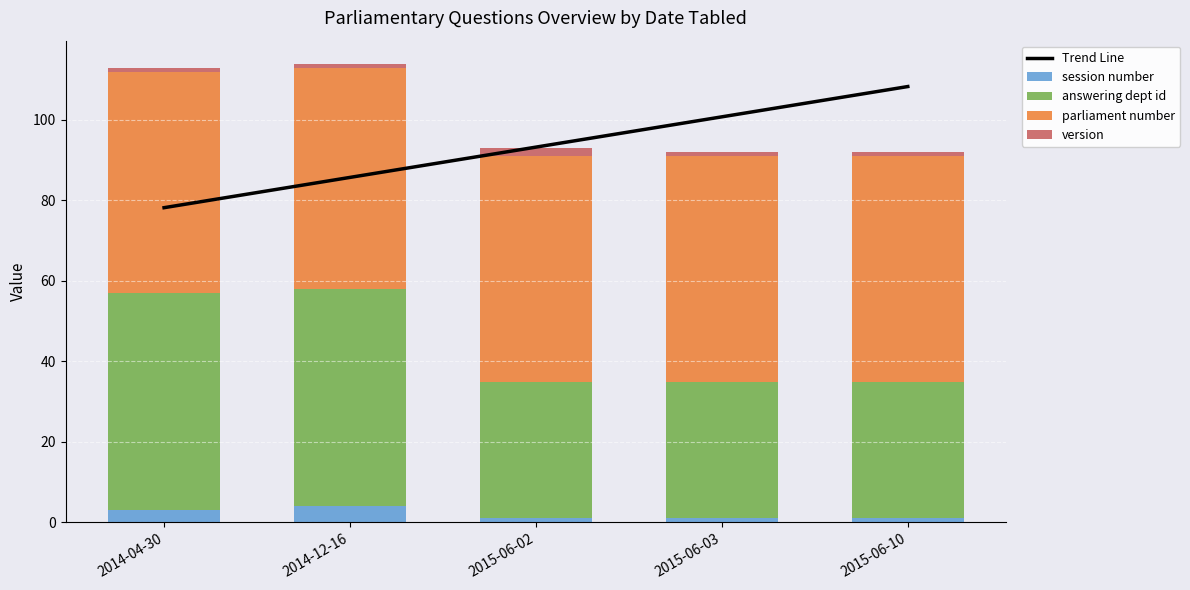

Reading right to left, list all the values displayed in this chart.

Trend Line: 2015-06-10=108.3	2015-06-03=100.8	2015-06-02=93.2	2014-12-16=85.7	2014-04-30=78.2
session number: 2015-06-10=1.0	2015-06-03=1.0	2015-06-02=1.0	2014-12-16=4.0	2014-04-30=3.0
answering dept id: 2015-06-10=34.0	2015-06-03=34.0	2015-06-02=34.0	2014-12-16=54.0	2014-04-30=54.0
parliament number: 2015-06-10=56.0	2015-06-03=56.0	2015-06-02=56.0	2014-12-16=55.0	2014-04-30=55.0
version: 2015-06-10=1.0	2015-06-03=1.0	2015-06-02=2.0	2014-12-16=1.0	2014-04-30=1.0